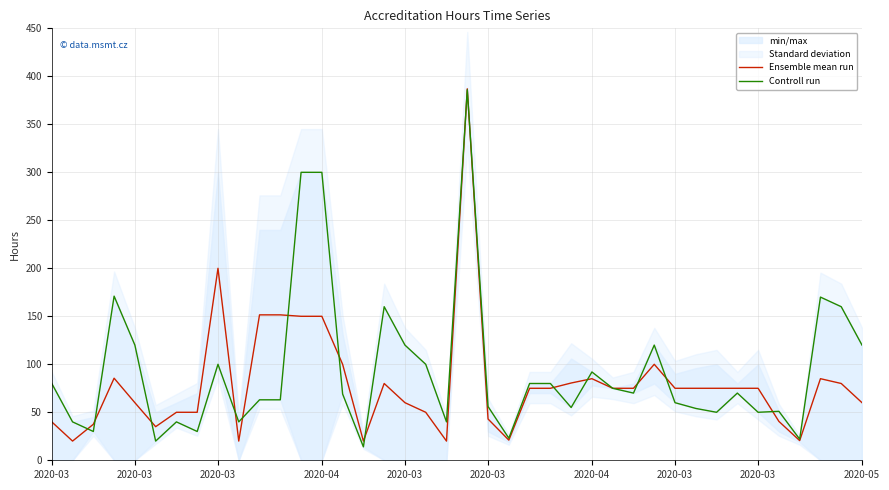

Where is Ensemble mean run nearest to the value 203?

2020-03